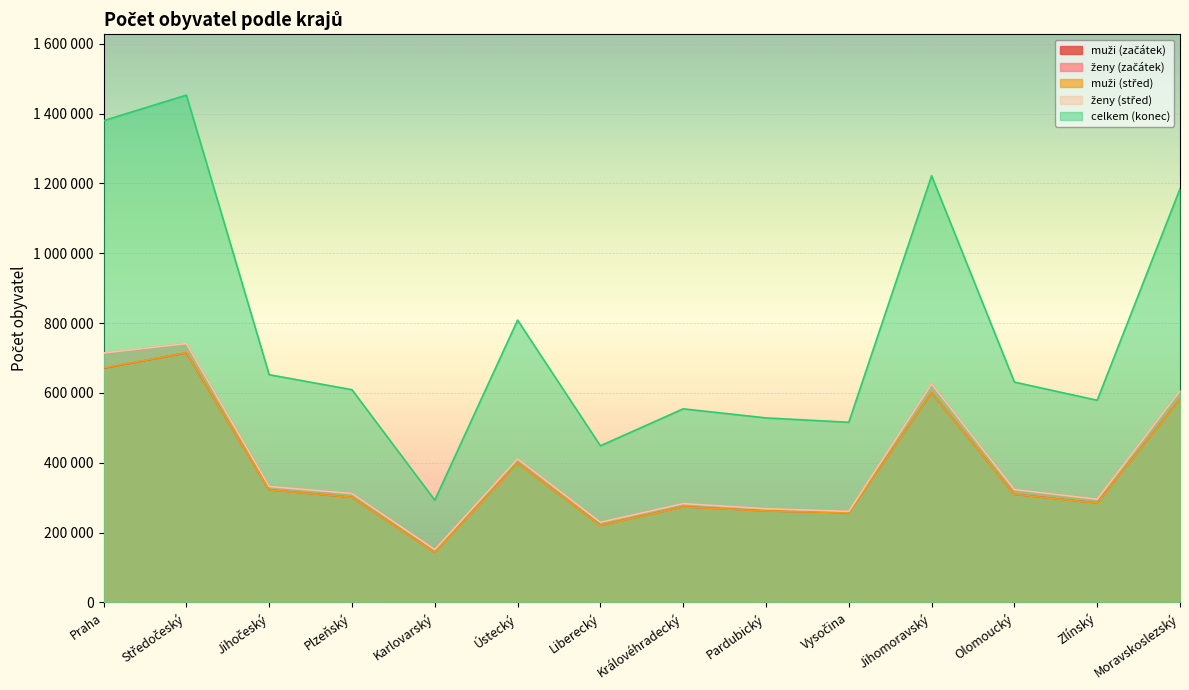

What is the smallest value displayed?

143422